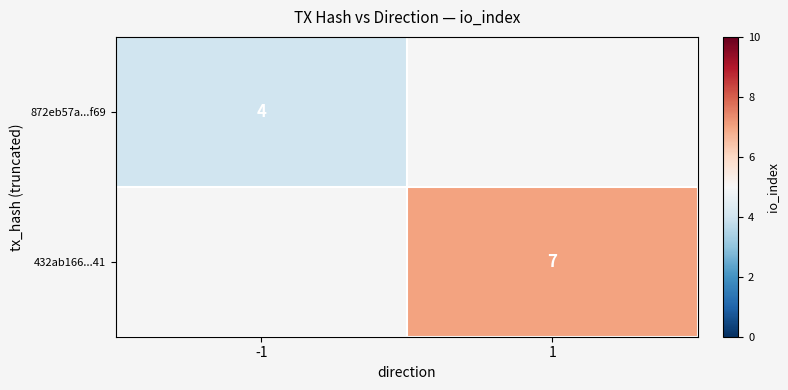

Is it true that 872eb57a...f69 equals 4 at -1?

True